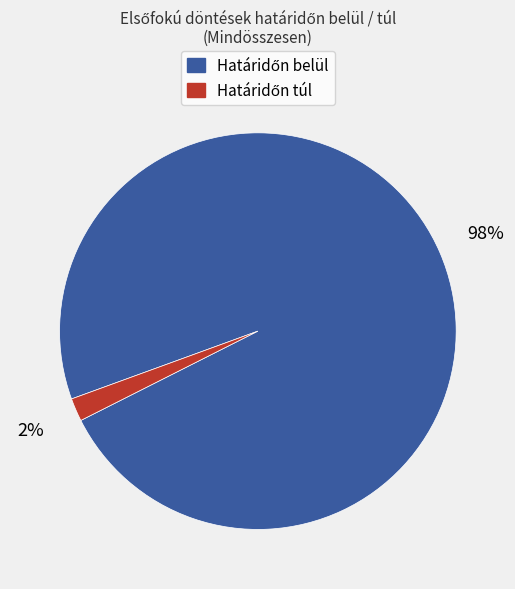

Is there any slice that represents more than half of the pie?

Yes